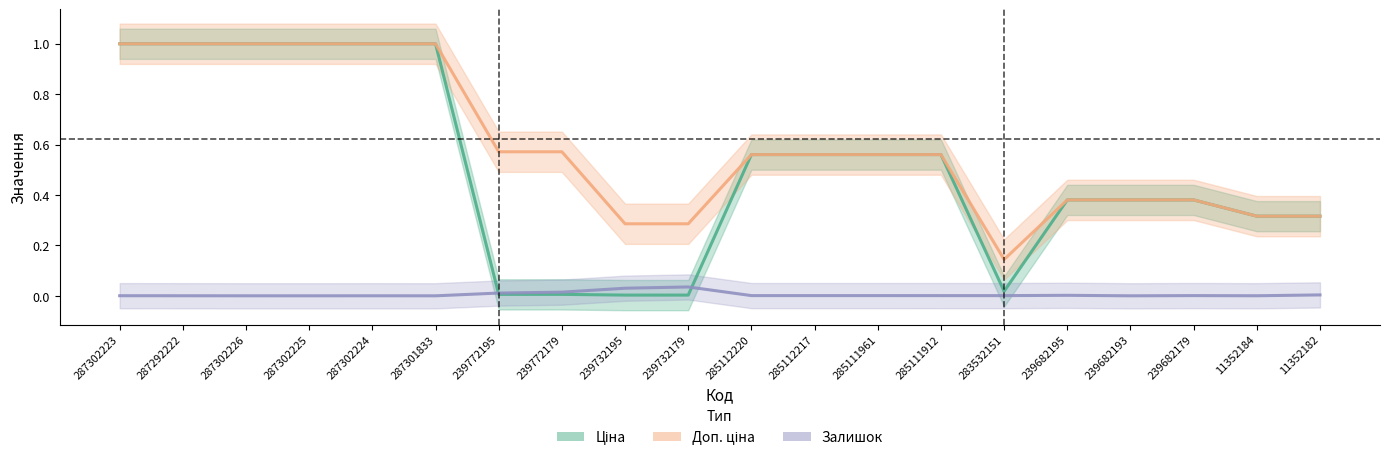

What is the label of the 1st point from the left?

287302223